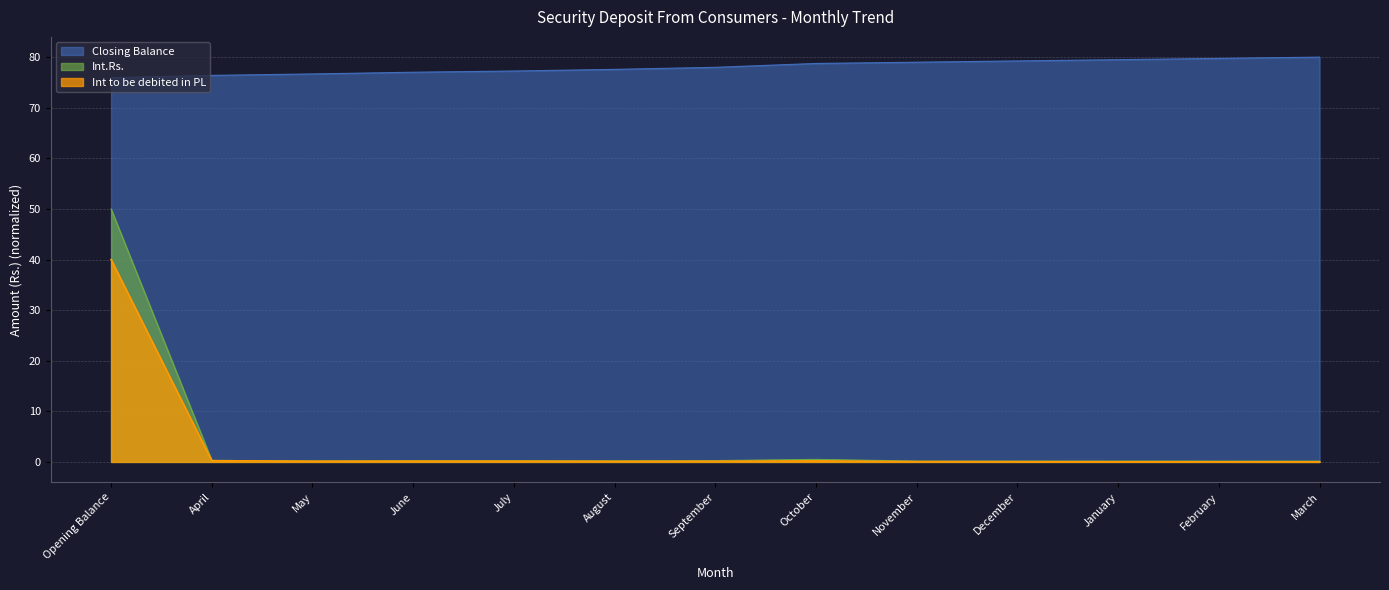

Does the chart have visible grid lines?

Yes